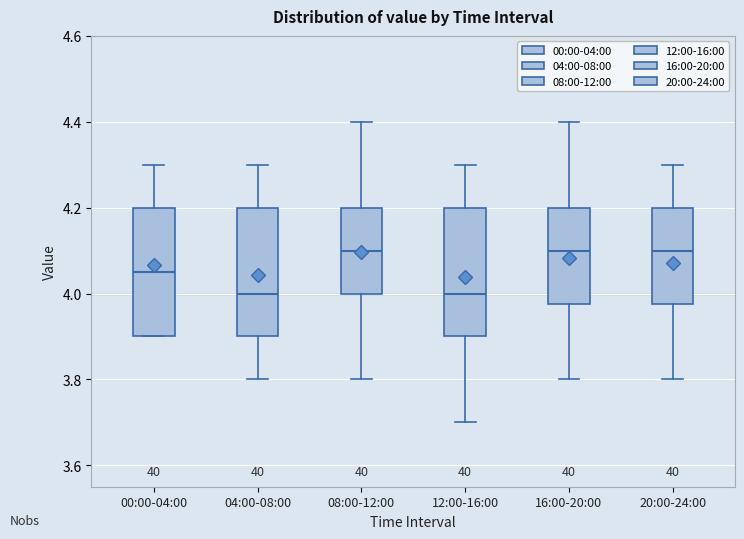

Where does the median line of the box for 08:00-12:00 sit on the y-axis? The values are not printed on the chart, so give them approximately, as read against the axis.

4.10